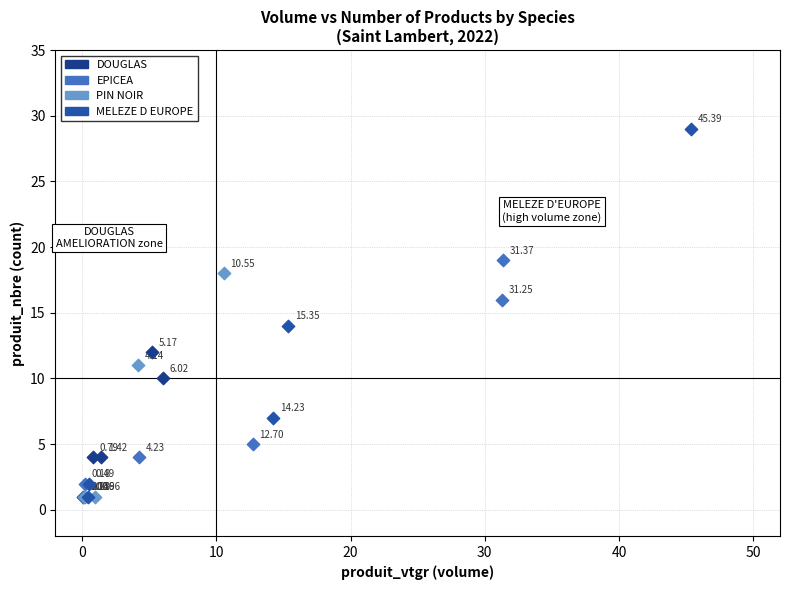

Which series has the widest spread of Y values?

MELEZE D EUROPE